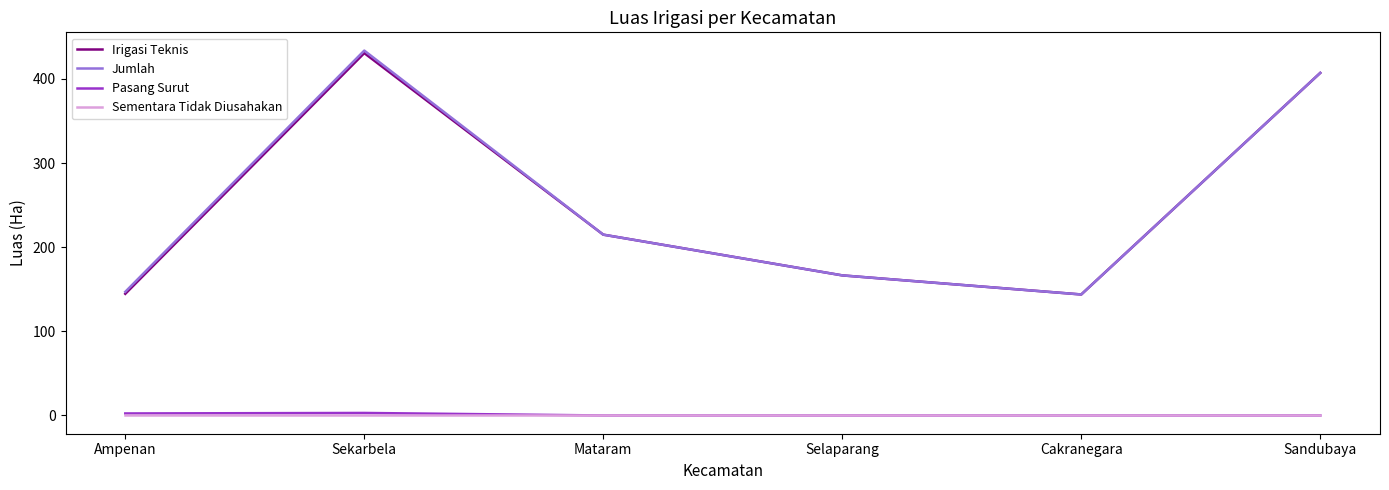

In Irigasi Teknis, how many points are lower than both neighbors (excluding endpoints)?

1